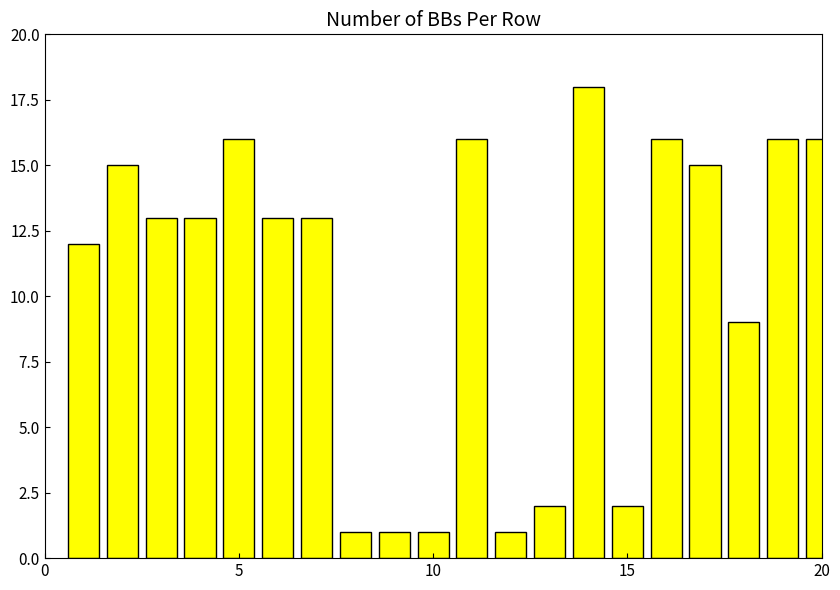

What is the value of the 3rd bar from the left?

13